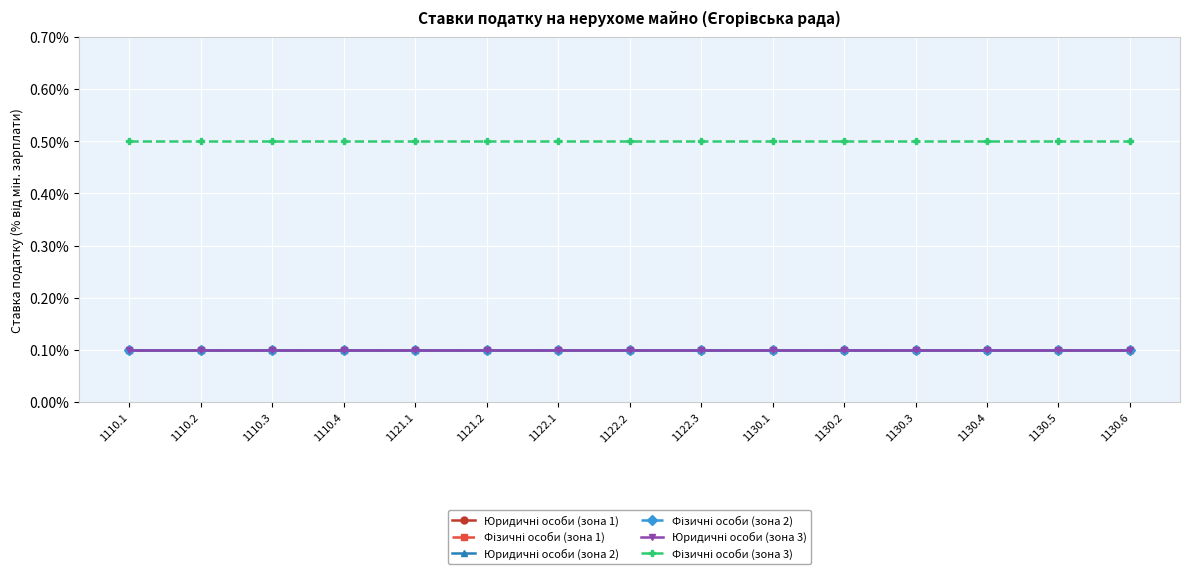

Is the value of Фізичні особи (зона 3) at 1110.2 greater than the value of Юридичні особи (зона 3) at 1130.2?

Yes